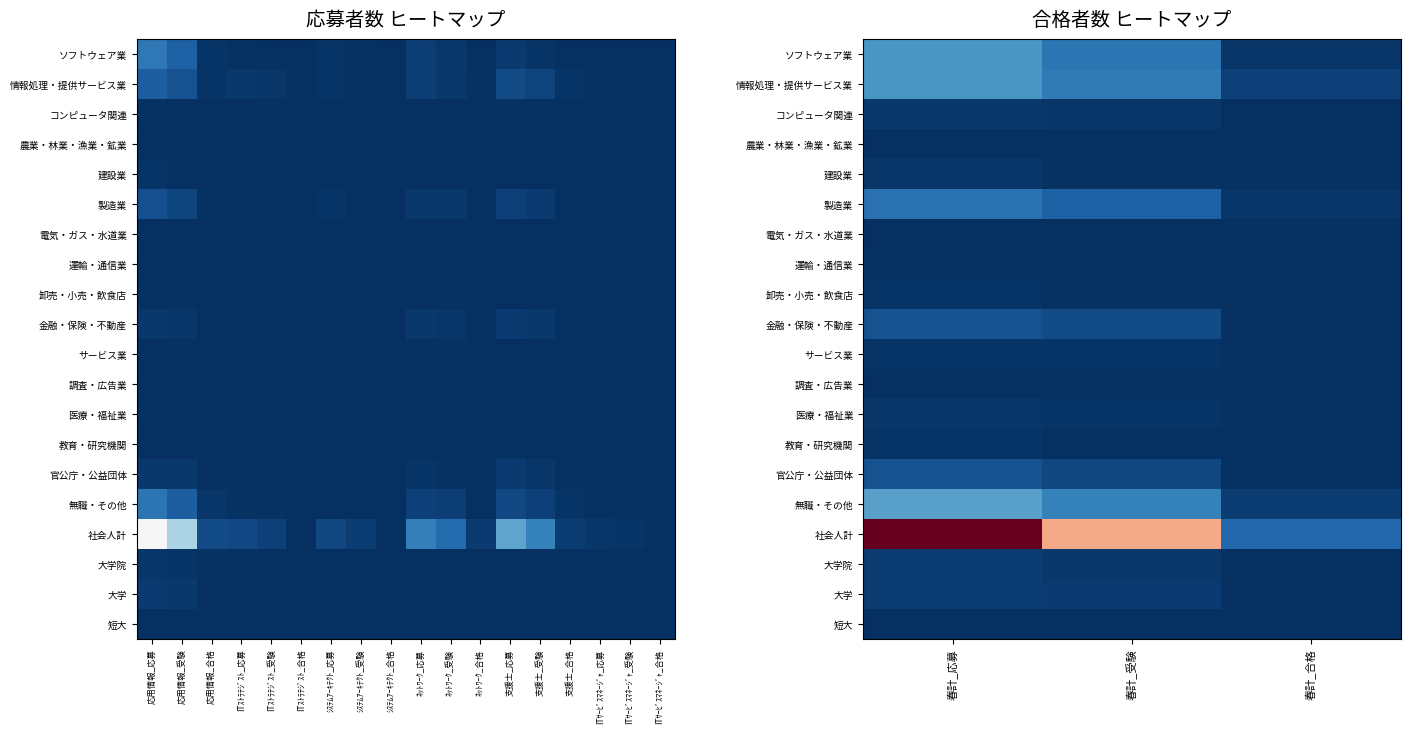

At 春計_受験, list the series in order from largest to smallest.

社会人計, 無職・その他, 情報処理・提供サービス業, ソフトウェア業, 製造業, 金融・保険・不動産, 官公庁・公益団体, 大学, 大学院, コンピュータ関連, サービス業, 医療・福祉業, 卸売・小売・飲食店, 建設業, 教育・研究機関, 農業・林業・漁業・鉱業, 電気・ガス・水道業, 運輸・通信業, 調査・広告業, 短大